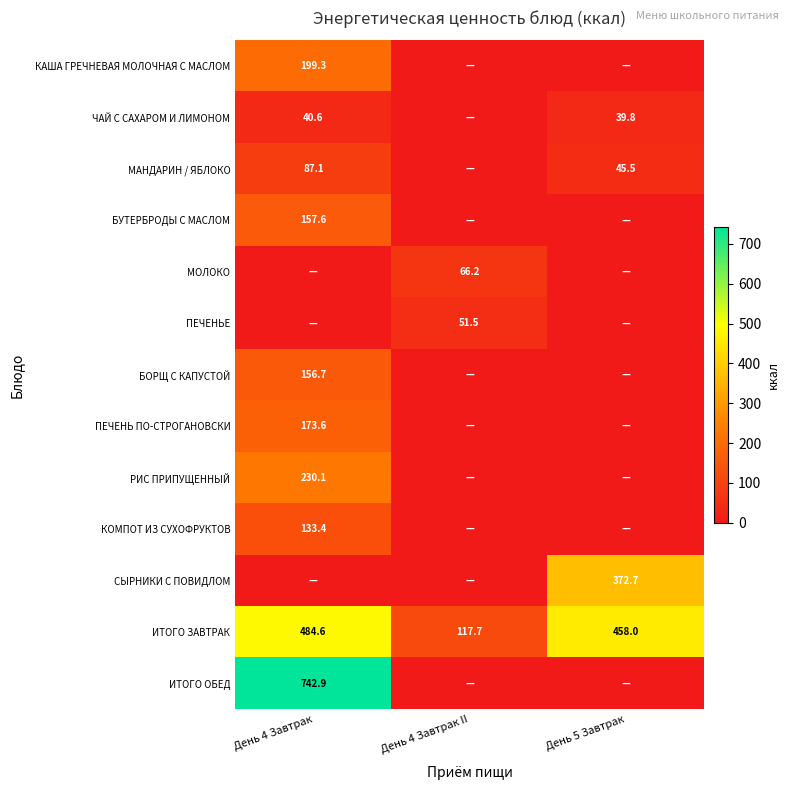

True or false: ПЕЧЕНЬЕ has a value of 13.4 at День 4 Завтрак II.

False